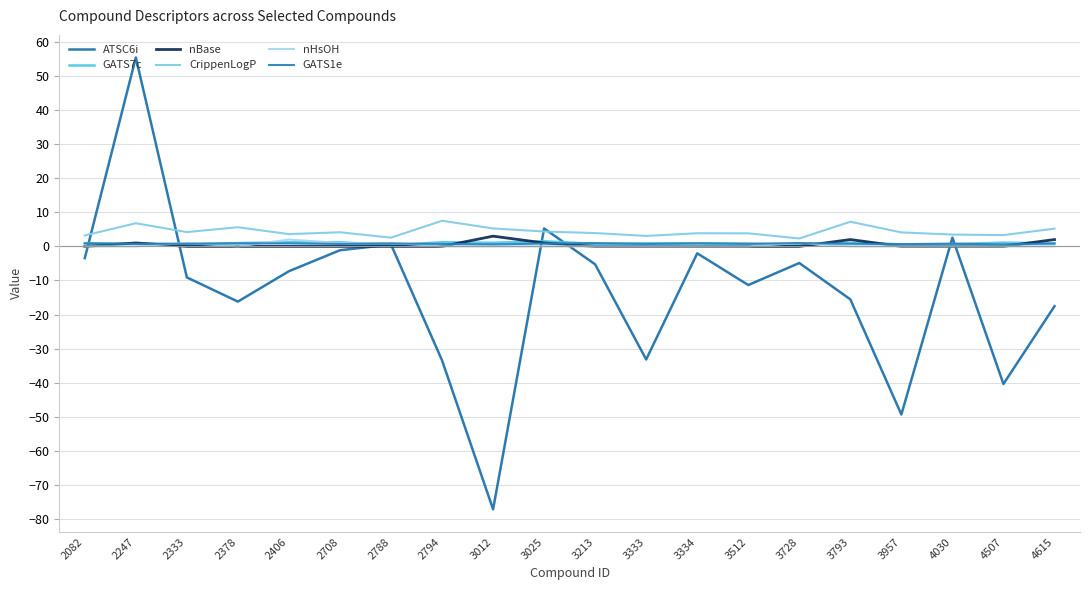

Is it true that nBase equals 0.0 at 2406?

True